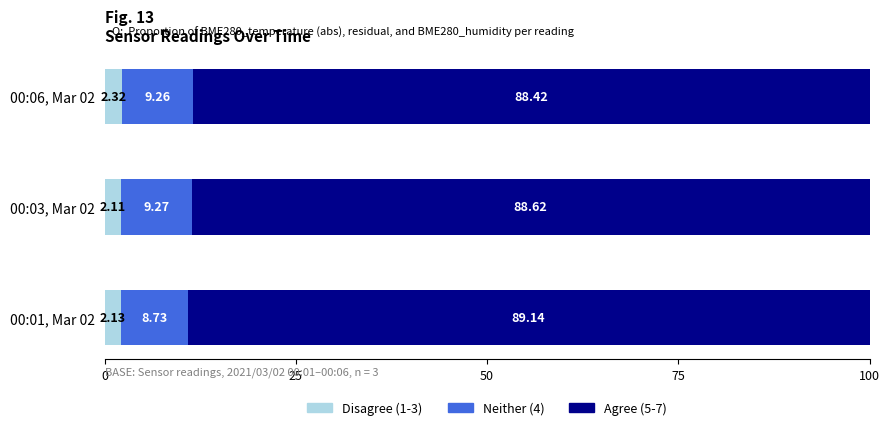

What is the total value across all series at 00:06, Mar 02?

100.0